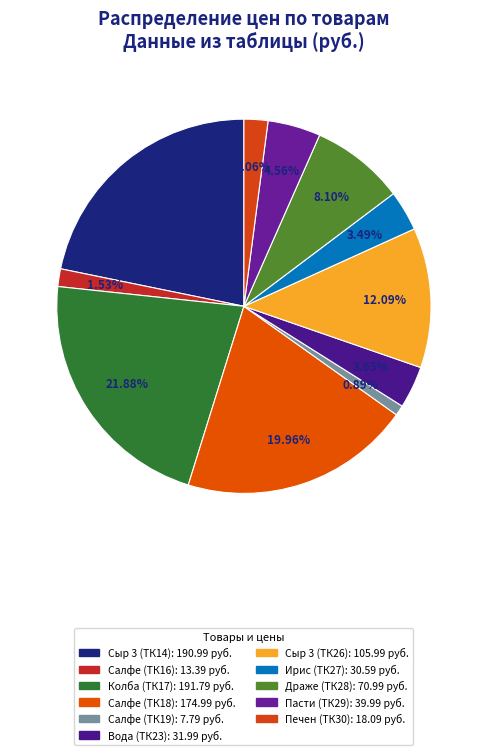

Is the sum of Печен (ТК30) and Сыр 3 (ТК14) greater than half?

No